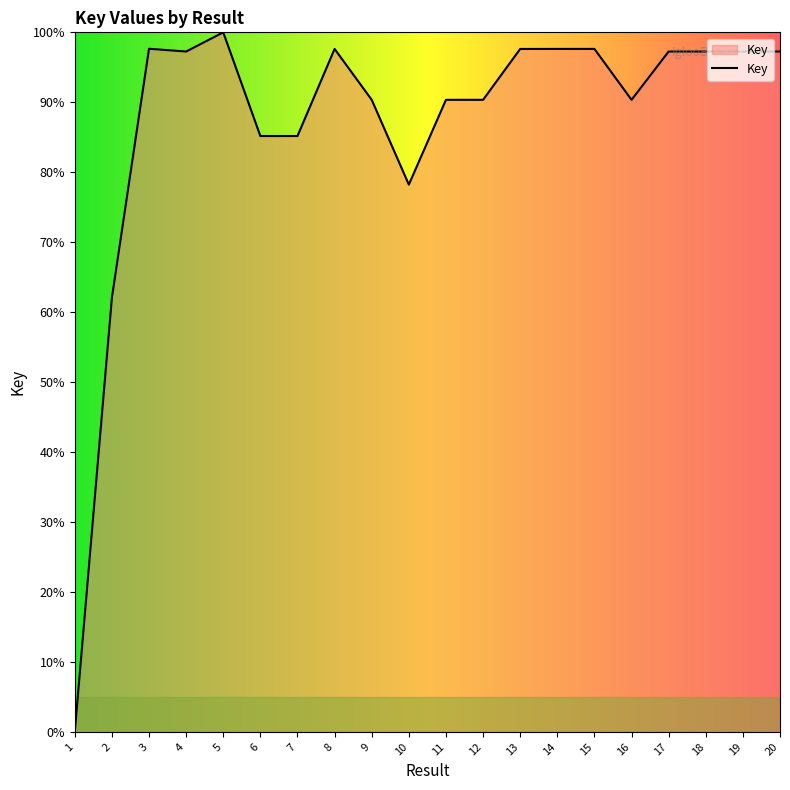

Read the value at 14.

97.6